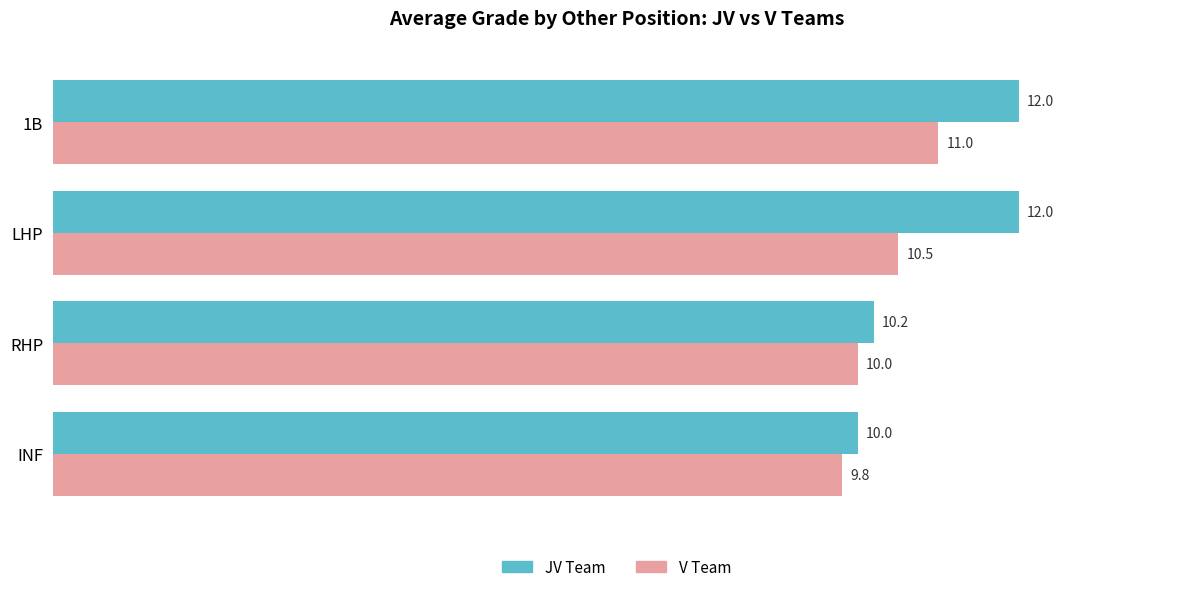

Which series has the largest total across all categories?

JV Team